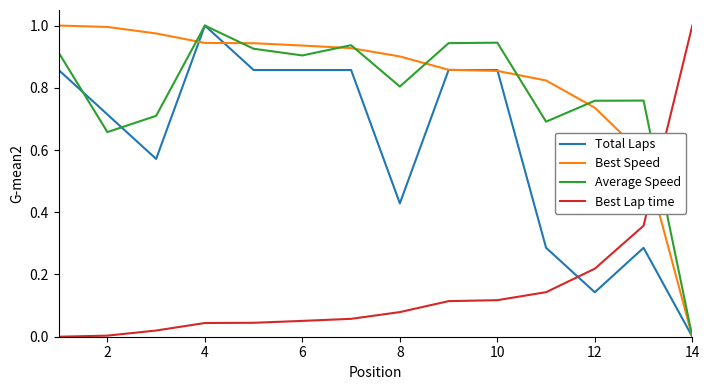

How many intersections are there between Best Lap time and Average Speed?

1